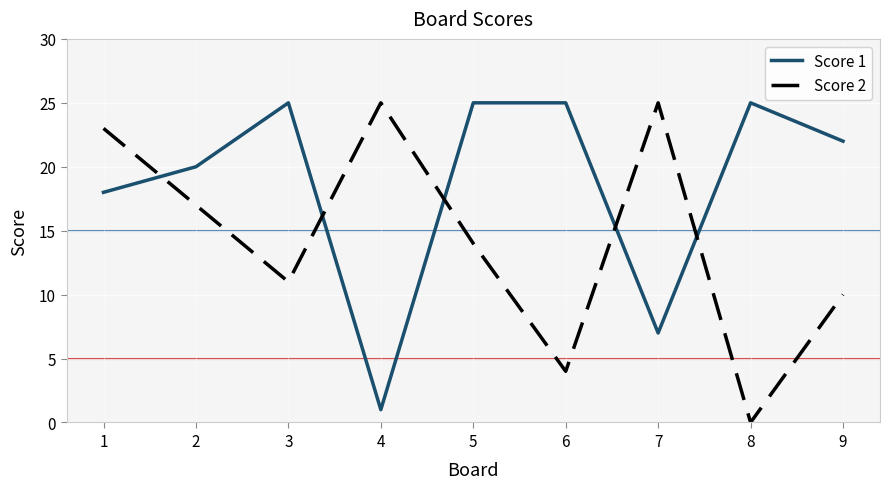

Where is the first local minimum for Score 2?

3